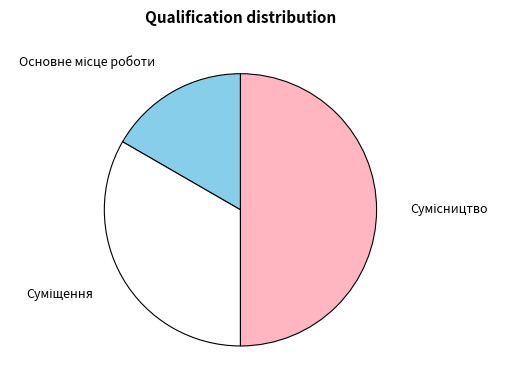

Is it true that Сумісництво is 61% of the pie?

False